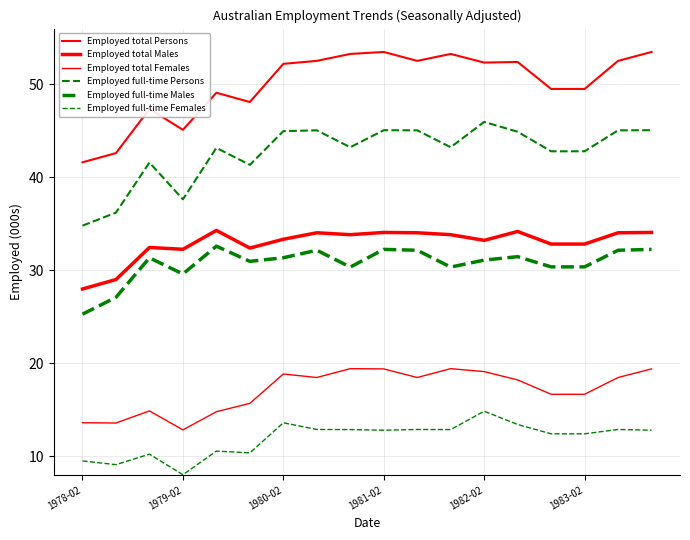

Does the chart have visible grid lines?

Yes